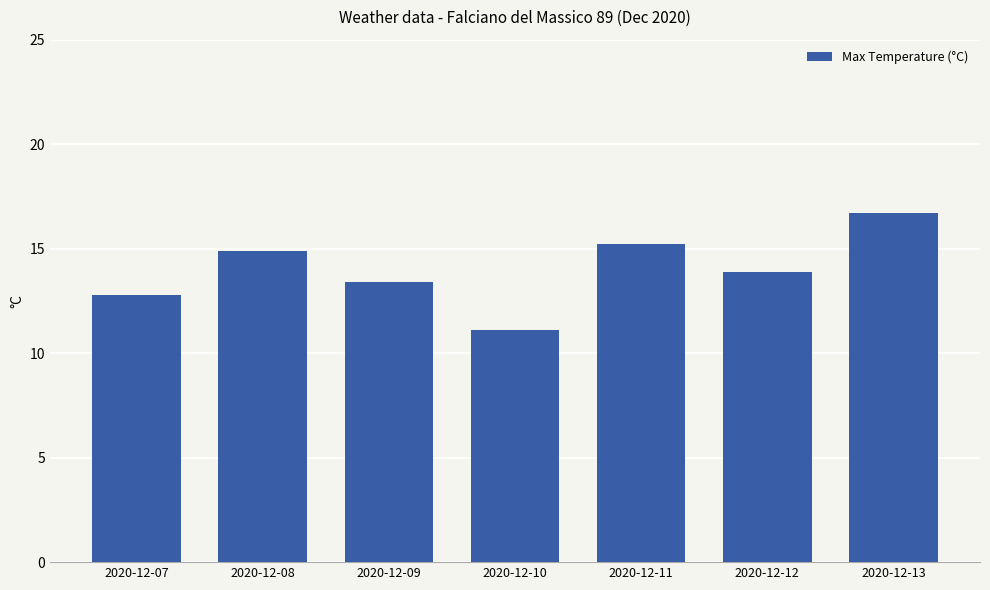

How many data points are less than 13?

2